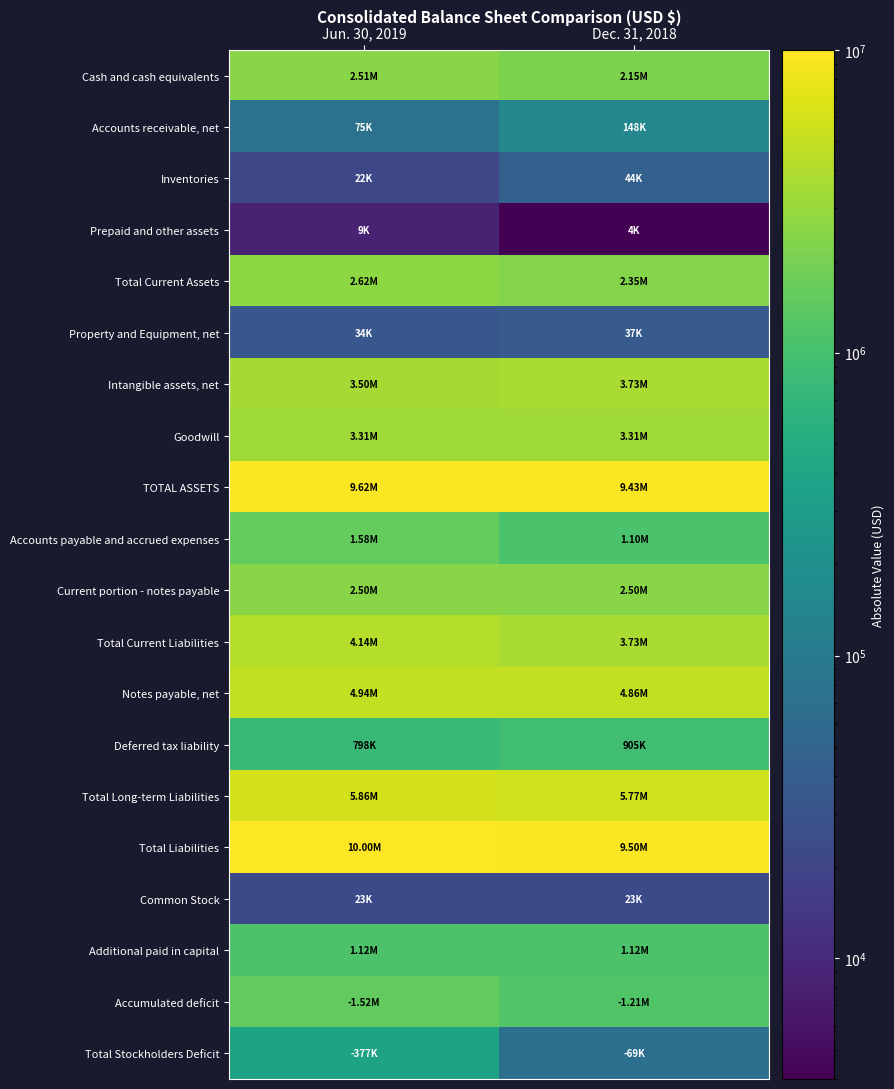

List the series in order of their peak value, lowest first.

Prepaid and other assets, Common Stock, Property and Equipment, net, Inventories, Accounts receivable, net, Total Stockholders Deficit, Deferred tax liability, Additional paid in capital, Accumulated deficit, Accounts payable and accrued expenses, Current portion - notes payable, Cash and cash equivalents, Total Current Assets, Goodwill, Intangible assets, net, Total Current Liabilities, Notes payable, net, Total Long-term Liabilities, TOTAL ASSETS, Total Liabilities